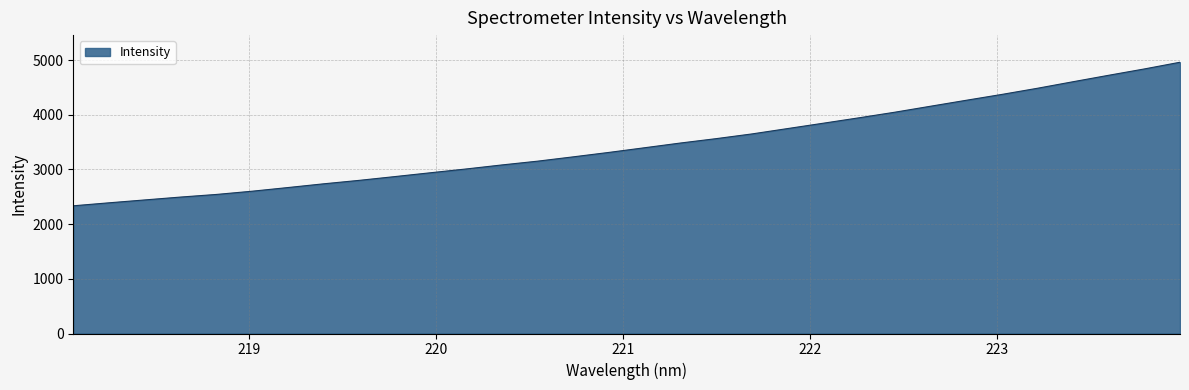

What is the greatest value displayed?

4959.3